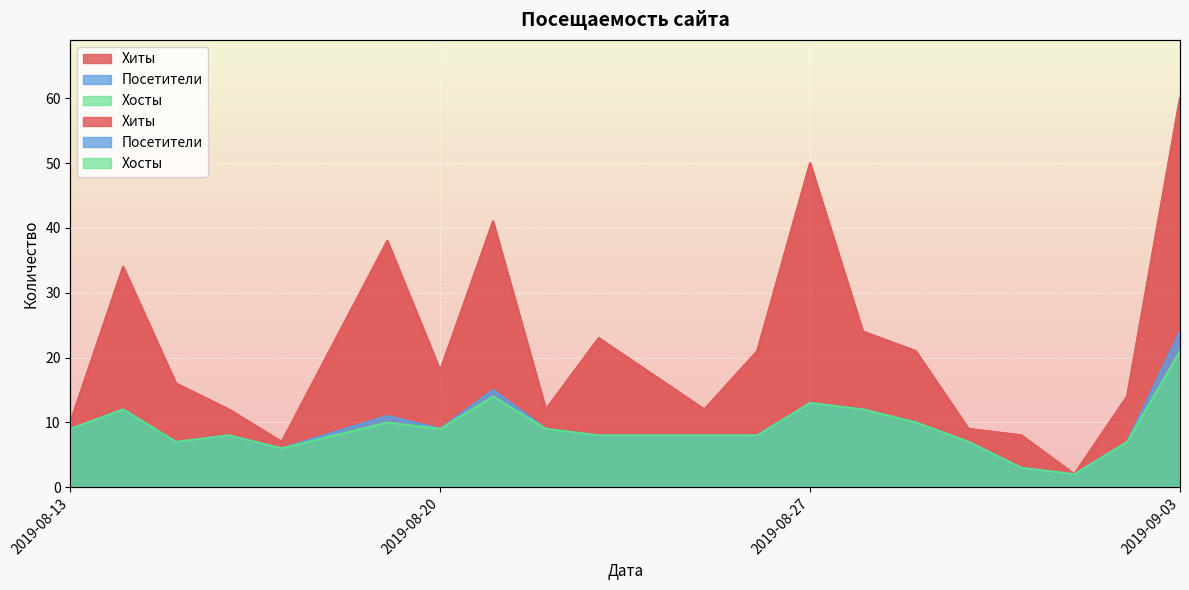

True or false: Хиты and Хосты intersect in this chart.

False